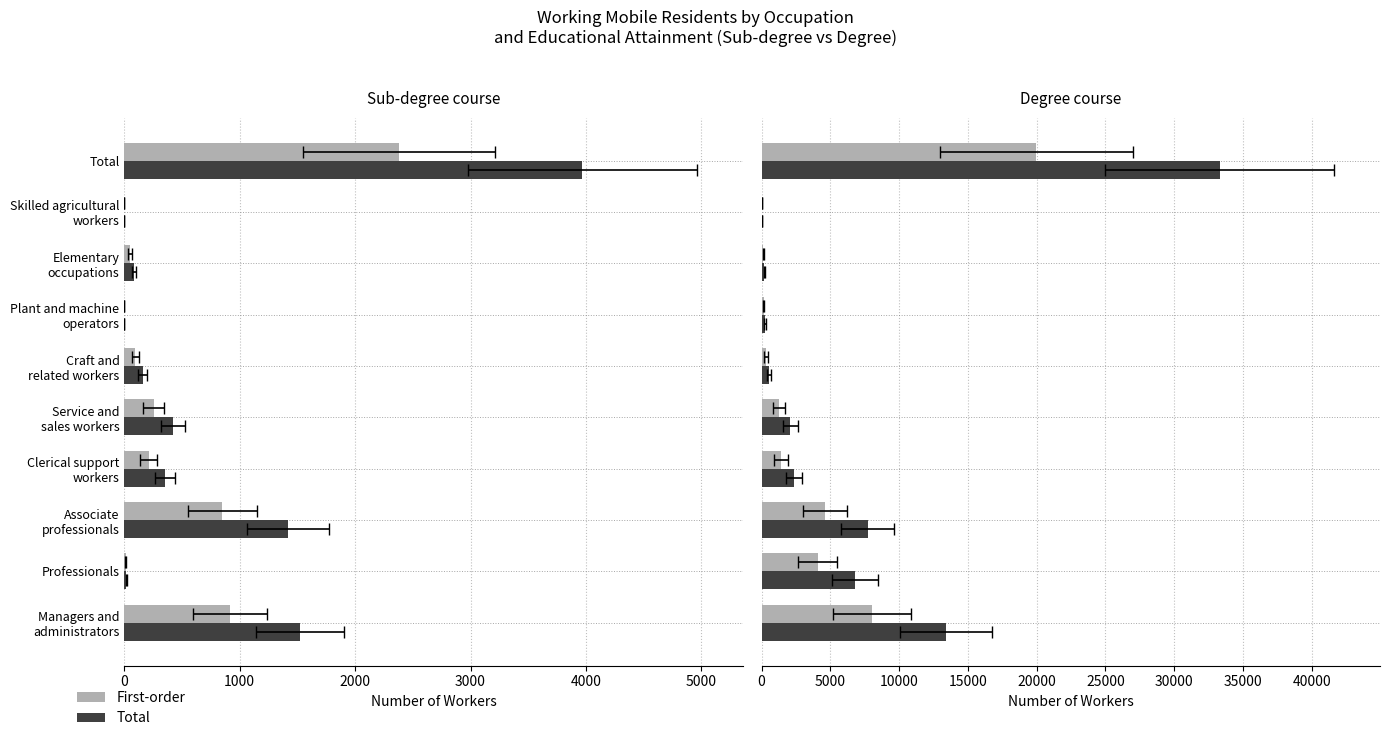

What is the sum of all Total values?

66632.0